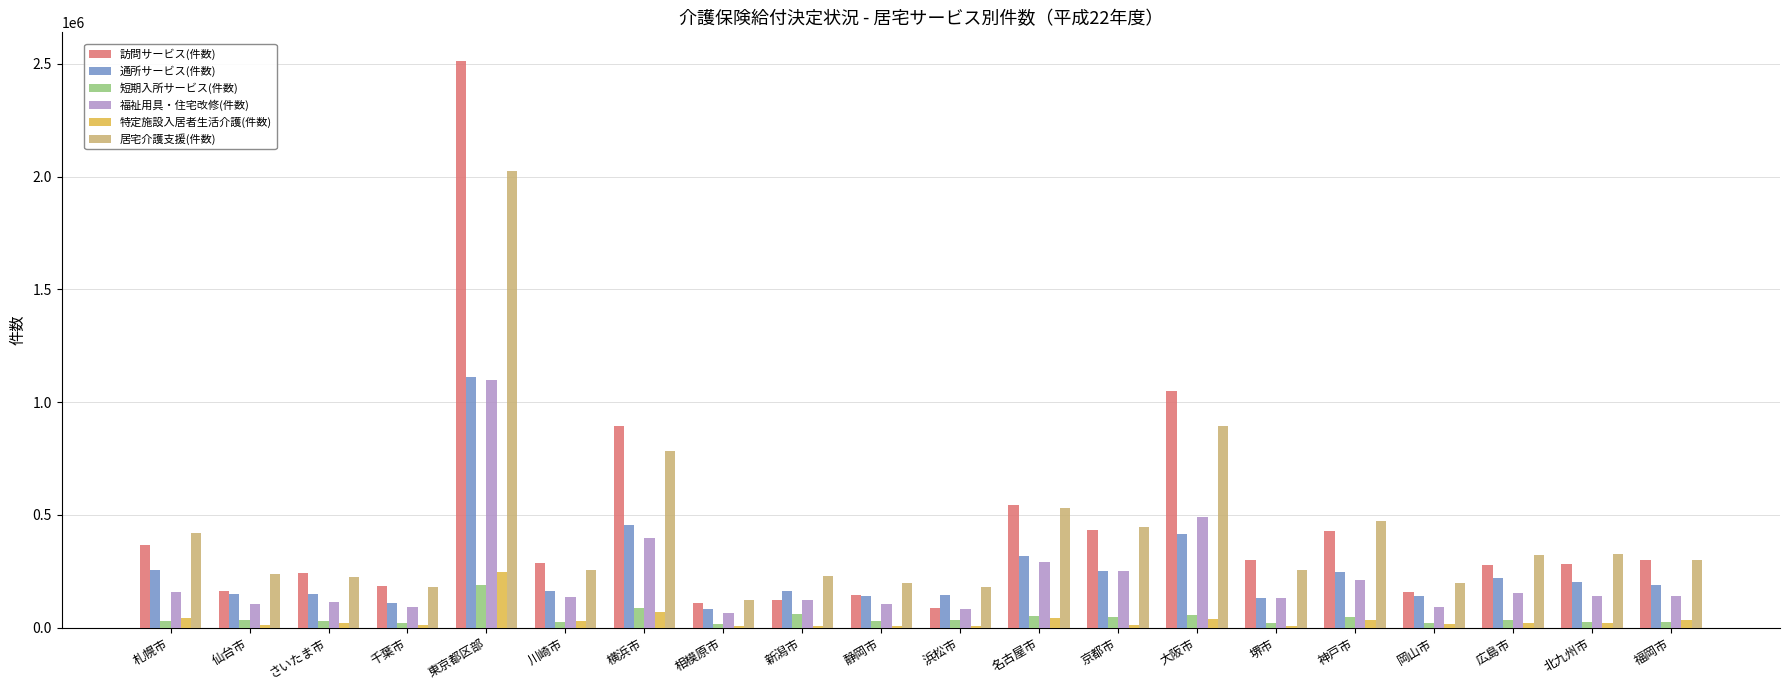

At which category is the sum across all series the highest?

東京都区部